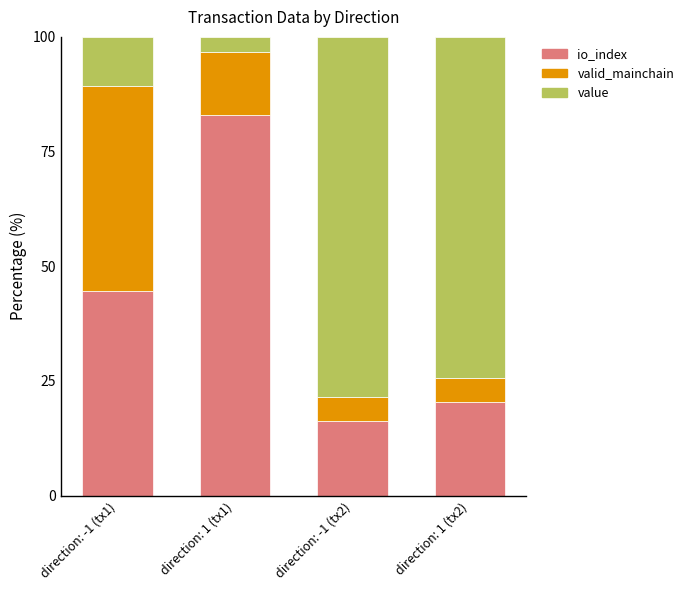

At which label does io_index reach its minimum?

direction: -1 (tx2)